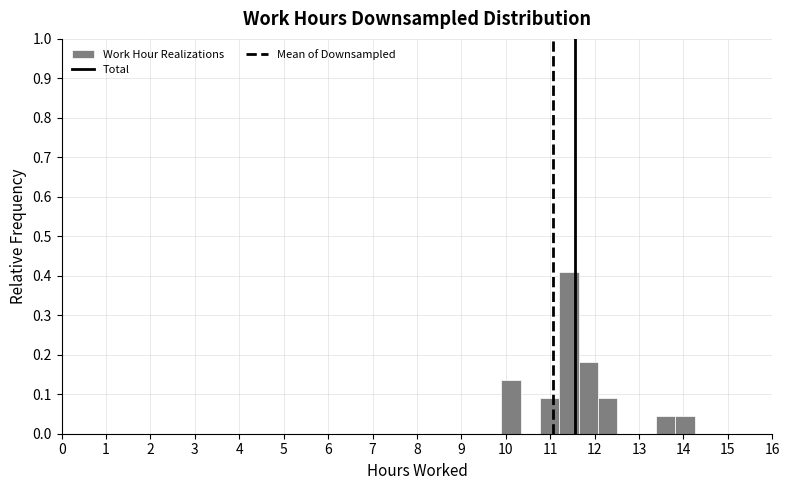

How tall is the bar that spans 13.8 to 14.3 on the x-axis? Neither the bar edges nor the heights are printed on the chart, so give them approximately, as read against the axes.

0.05